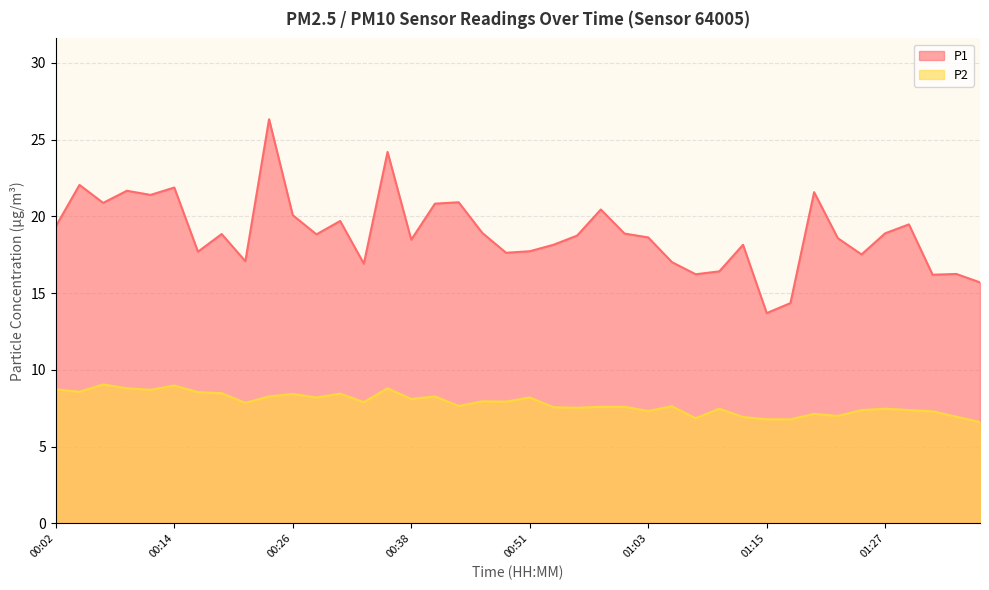

In P2, how many points are higher than both neighbors (excluding endpoints)?

12